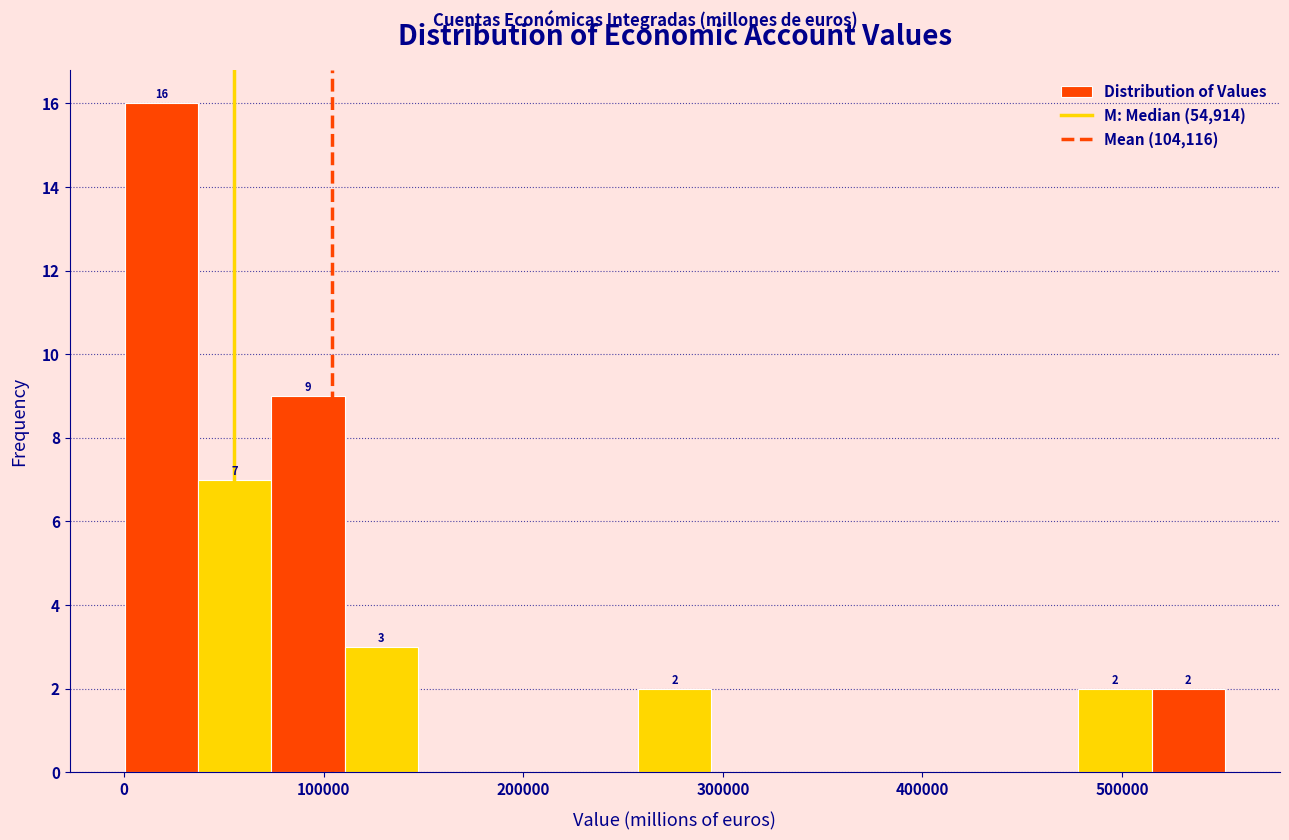

Around what value on the x-axis is the tallest bar? Give the approximate position of its centre, as read against the axis.

20000